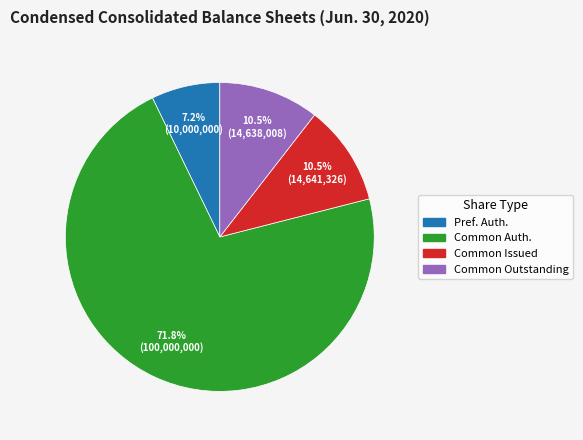

Does any single category account for the majority?

Yes